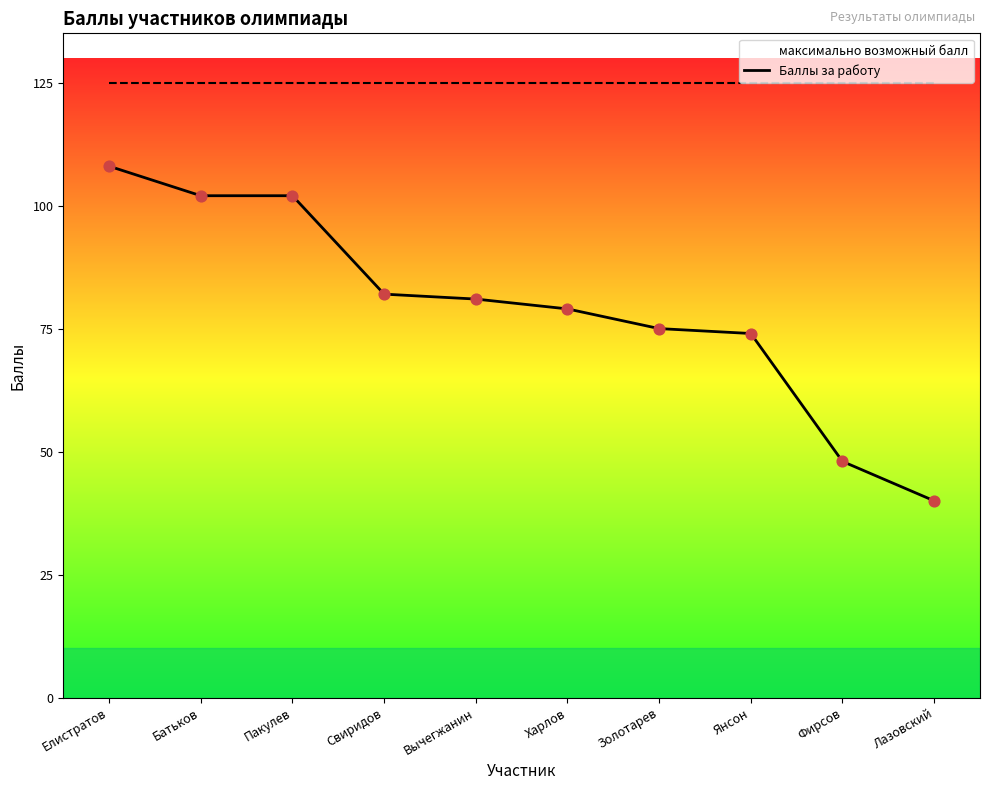

Approximately how many times larger is the value at Лазовский compared to Янсон?

0.5